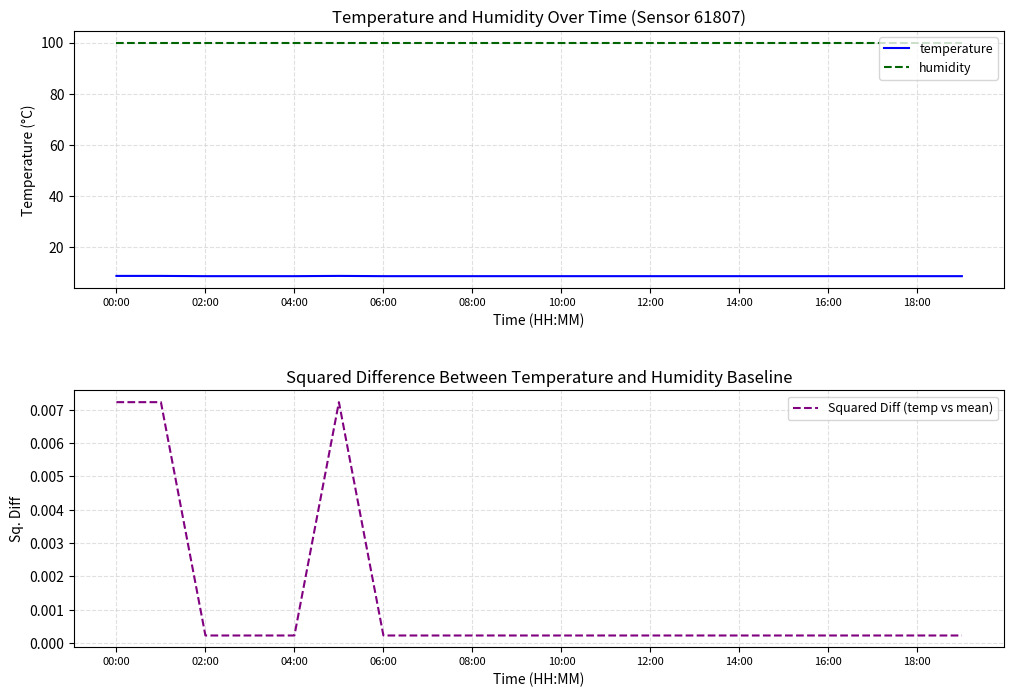

True or false: humidity and temperature intersect in this chart.

False